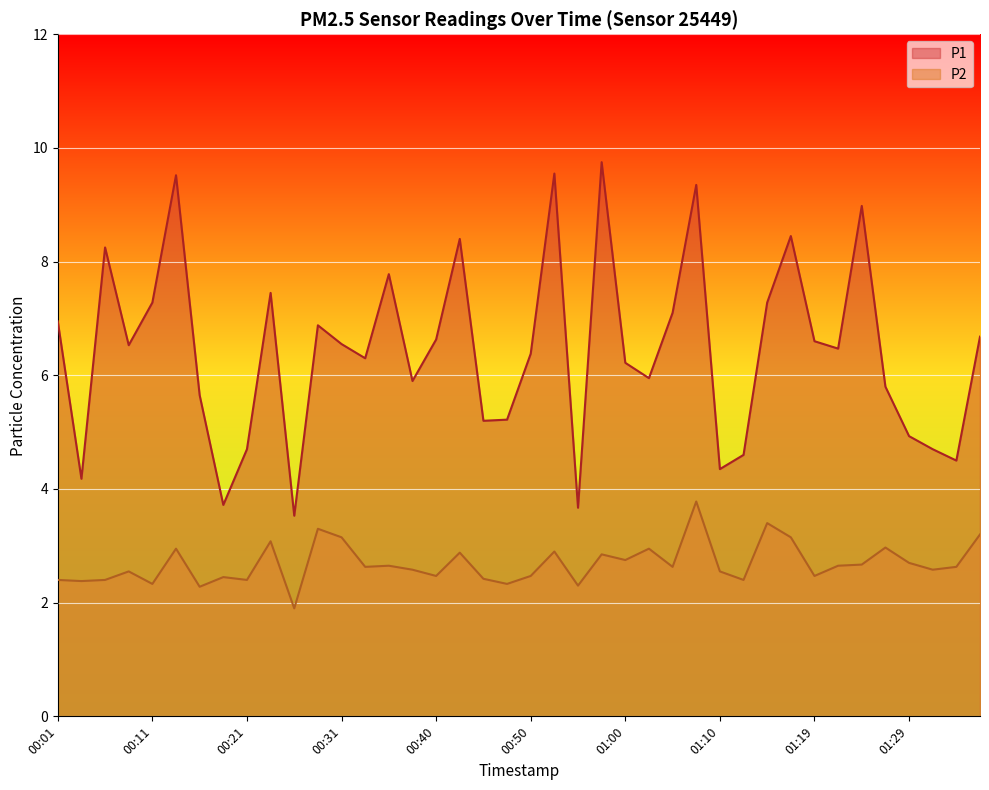

Rank the series by their maximum value, from highest to lowest.

P1, P2